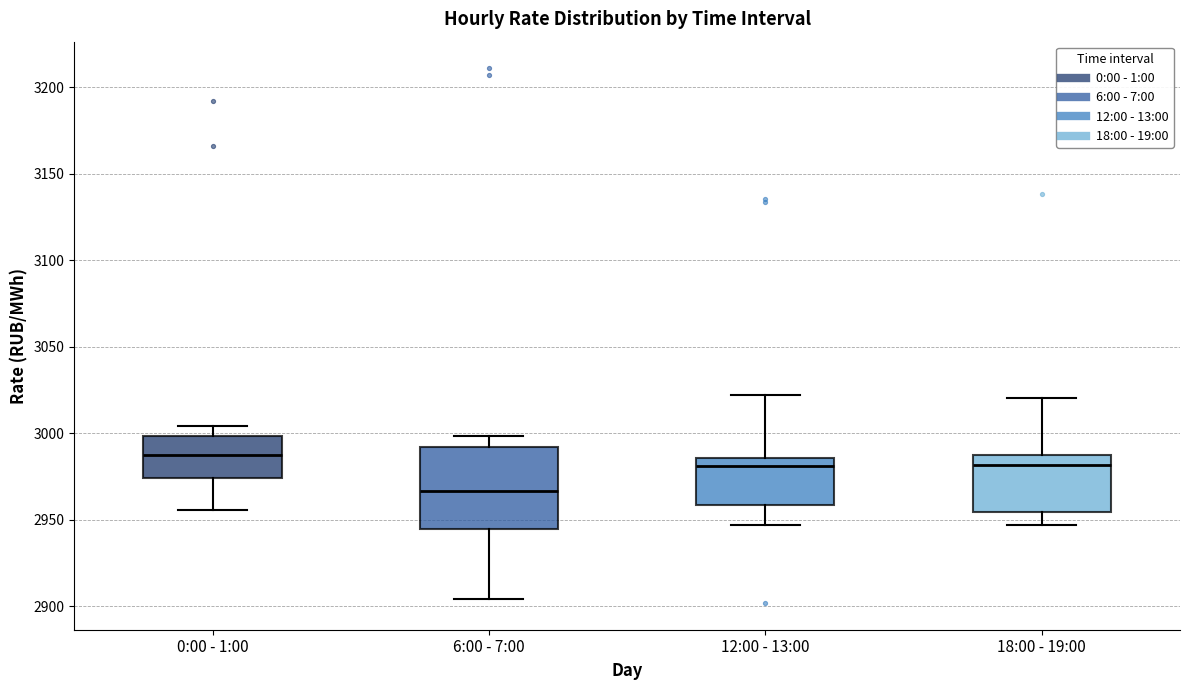

Which box is the tallest, from its lower edge to its upper edge?

6:00 - 7:00